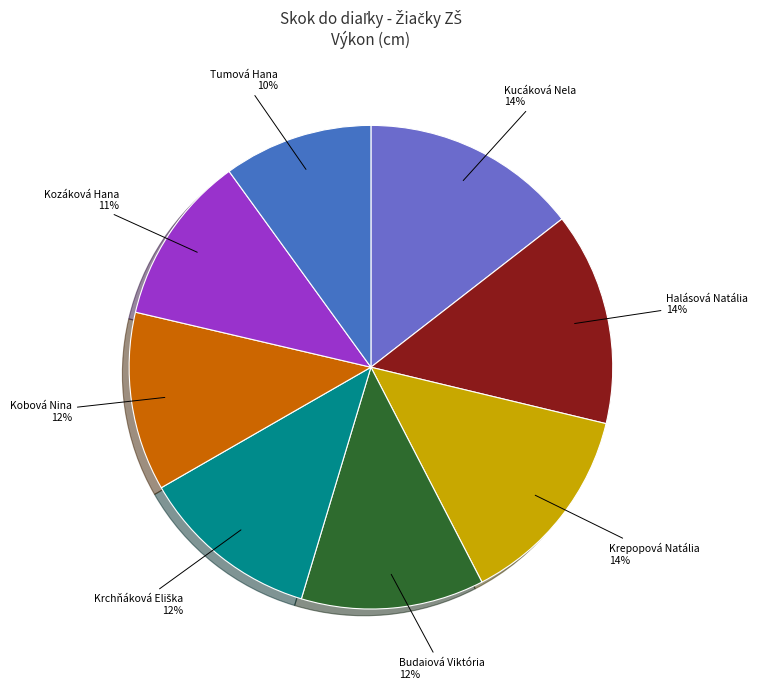

Which category has the smallest portion of the pie?

Tumová Hana